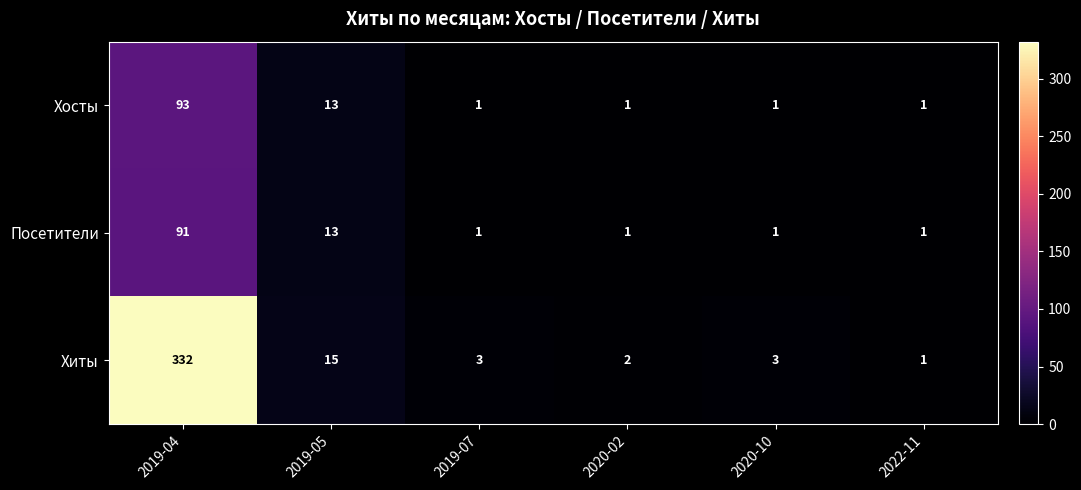

Rank the series at 2019-04 from lowest to highest value.

Посетители, Хосты, Хиты